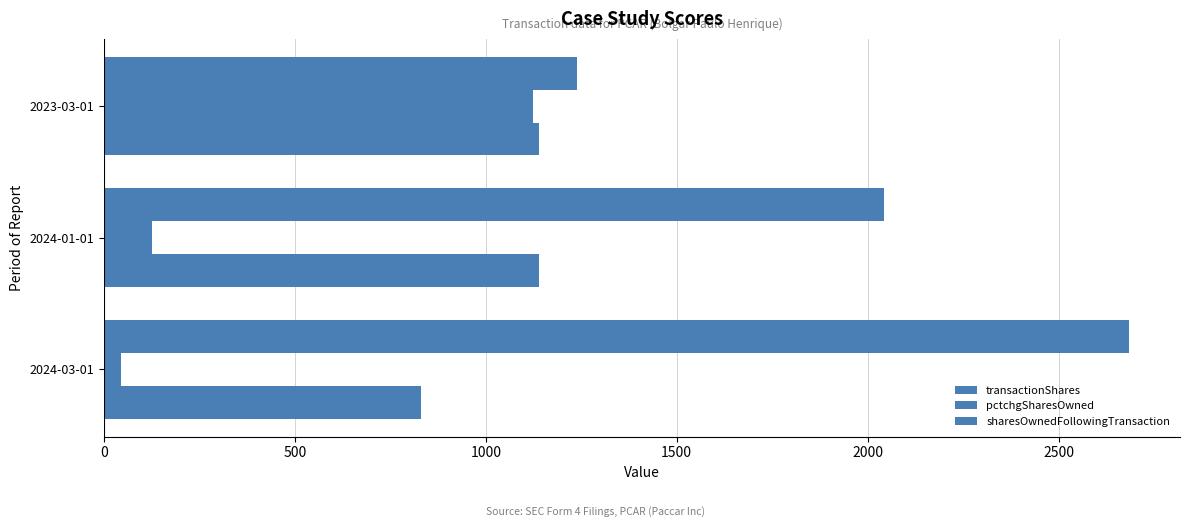

What is the sum of all sharesOwnedFollowingTransaction values?

5966